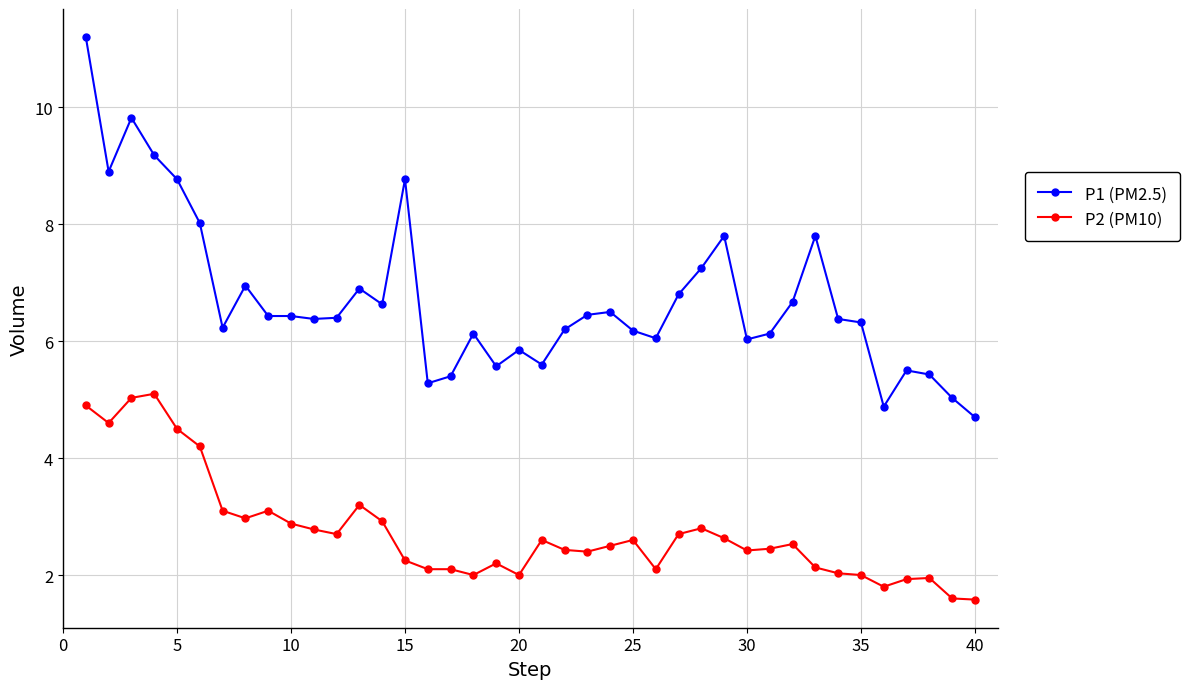

Rank the series by their average value, from lowest to highest.

P2 (PM10), P1 (PM2.5)